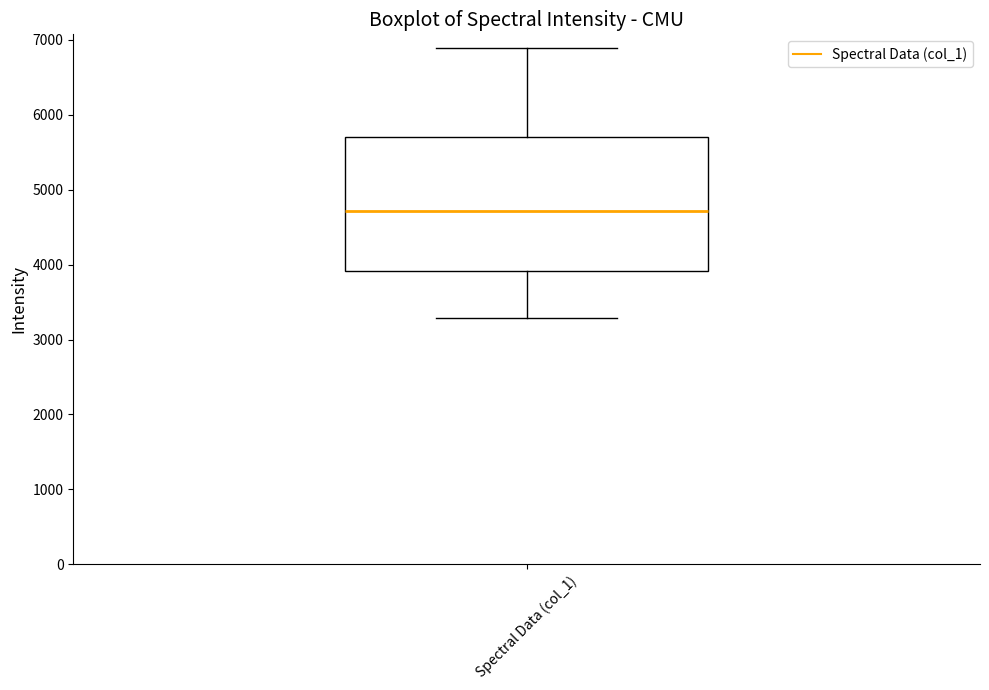

Where is the upper edge of the box for Spectral Data (col_1) on the y-axis? The values are not printed on the chart, so give them approximately, as read against the axis.

5700